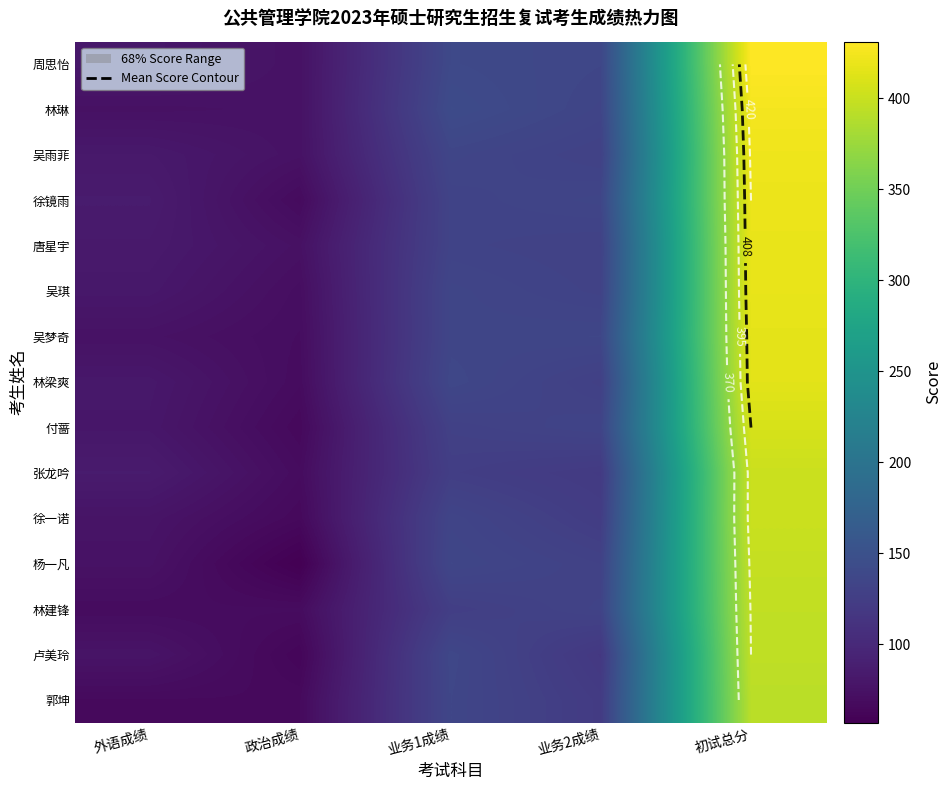

Where is 郭坤 nearest to the value 229?

业务1成绩